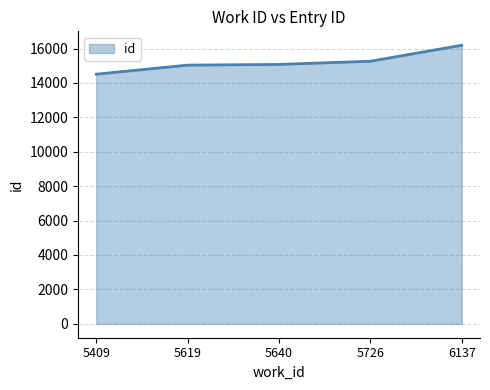

Read the value at 5640.

15076